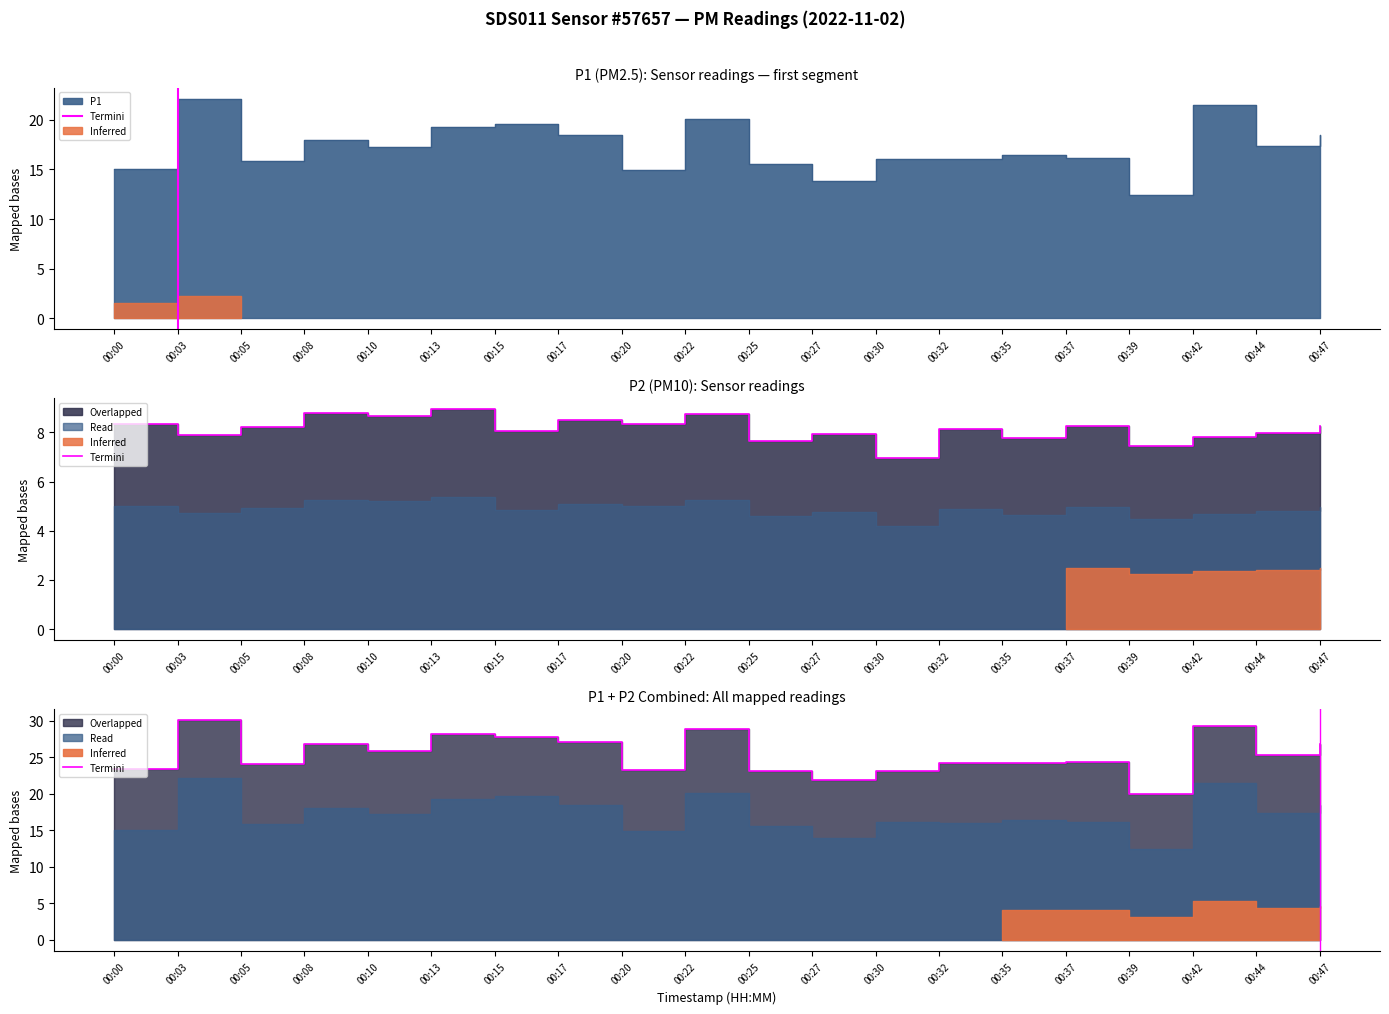

How many interior local peaks (higher than both neighbors) does the data have?

6